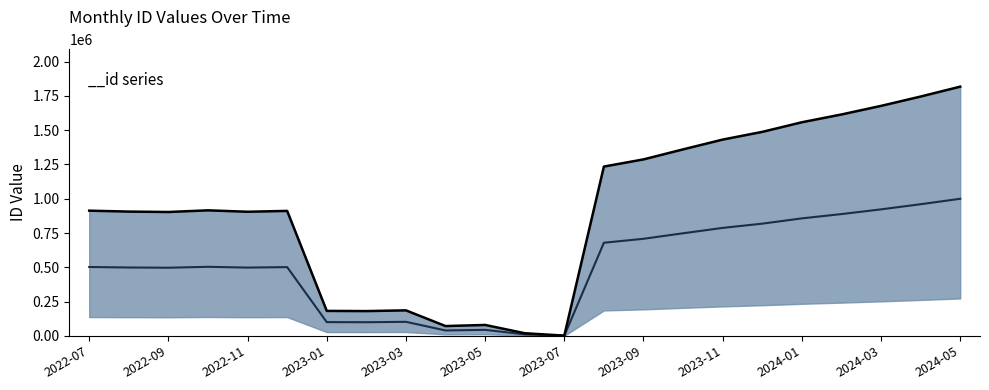

What is the sum of the values at 2023-09 and 2024-02?

1595885.0